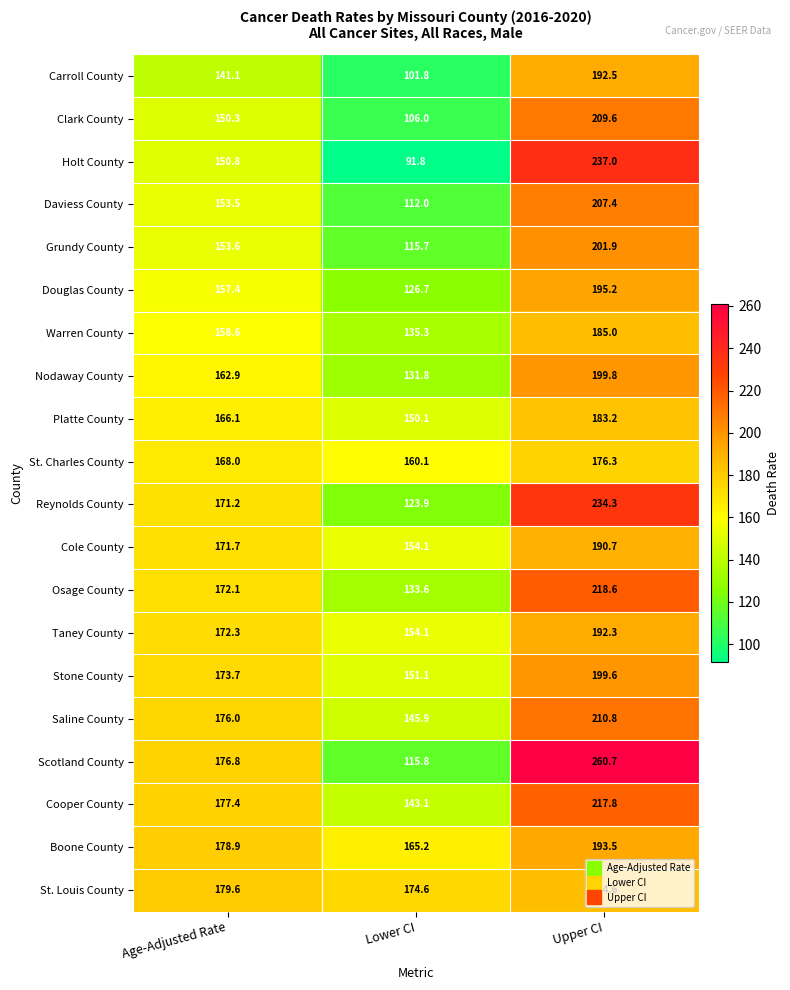

List the series in order of their peak value, lowest first.

St. Charles County, Platte County, St. Louis County, Warren County, Cole County, Taney County, Carroll County, Boone County, Douglas County, Stone County, Nodaway County, Grundy County, Daviess County, Clark County, Saline County, Cooper County, Osage County, Reynolds County, Holt County, Scotland County